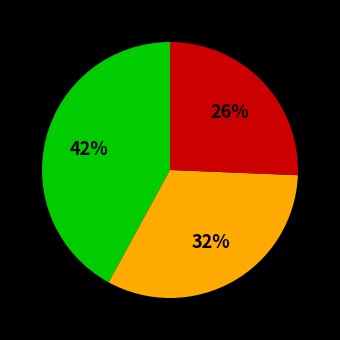

To the nearest percent, what is the average slice percentage?

33%